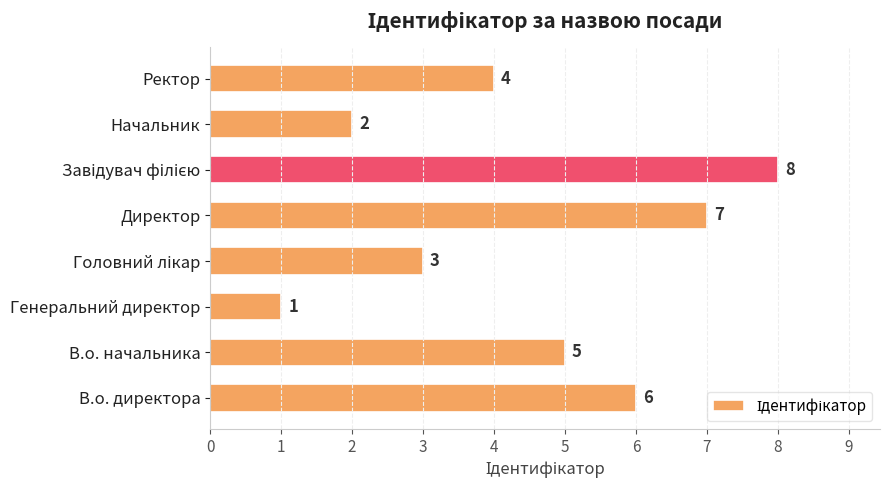

At which label is the value closest to 4?

Ректор